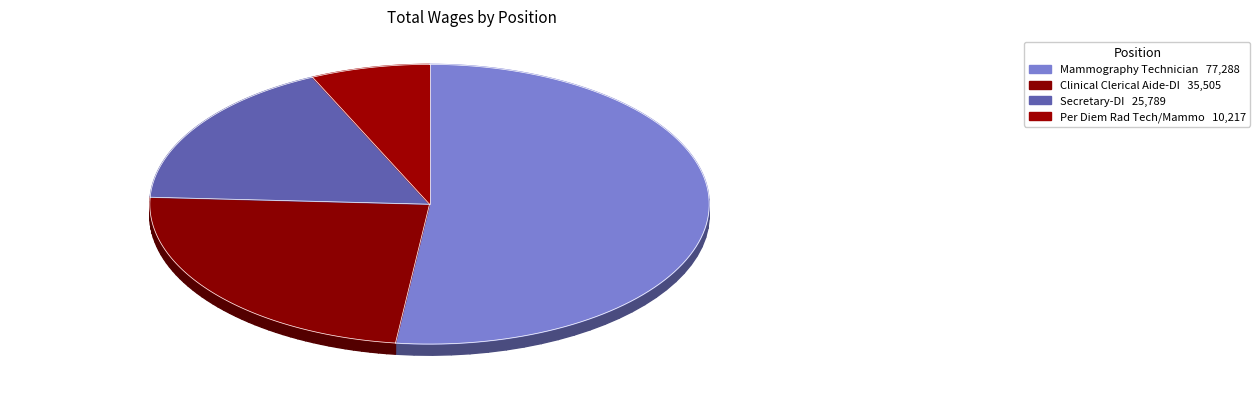

Count the number of slices in the pie.

4